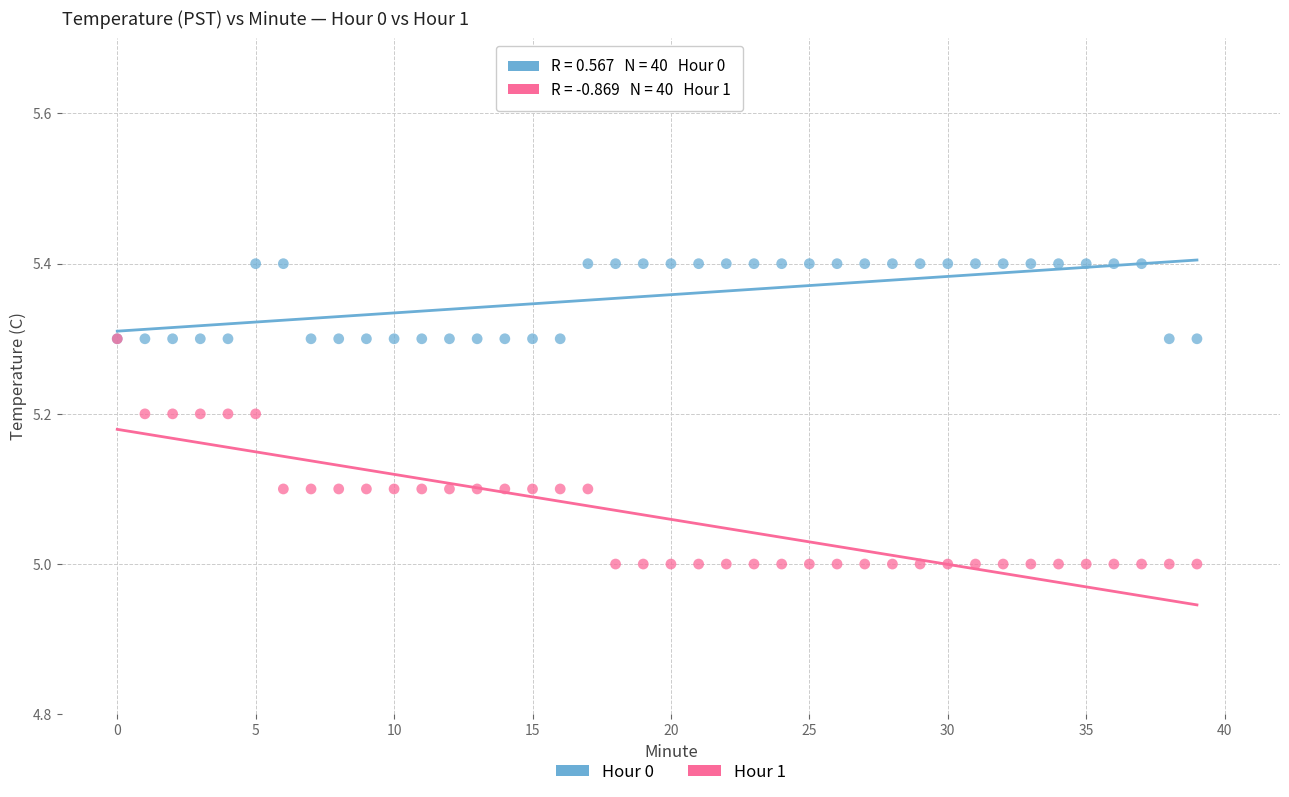

Which series contains the lowest Y value?

Hour 1